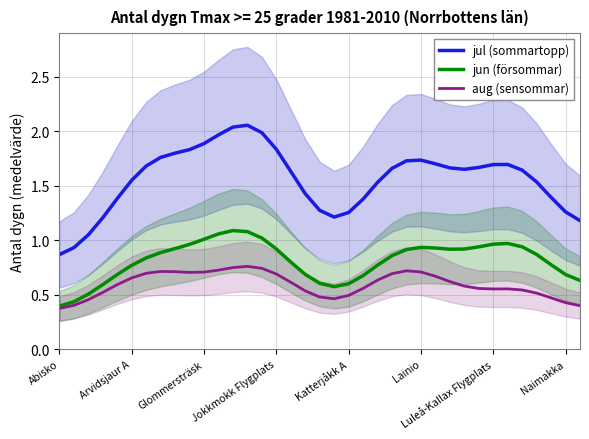

Which category has the lowest value in the jun (försommar) series?

Abisko